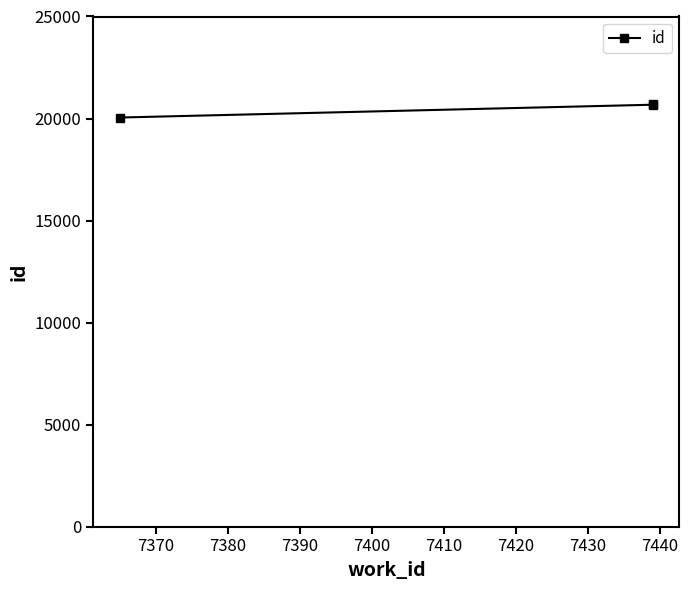

How many values exceed 20677?

1